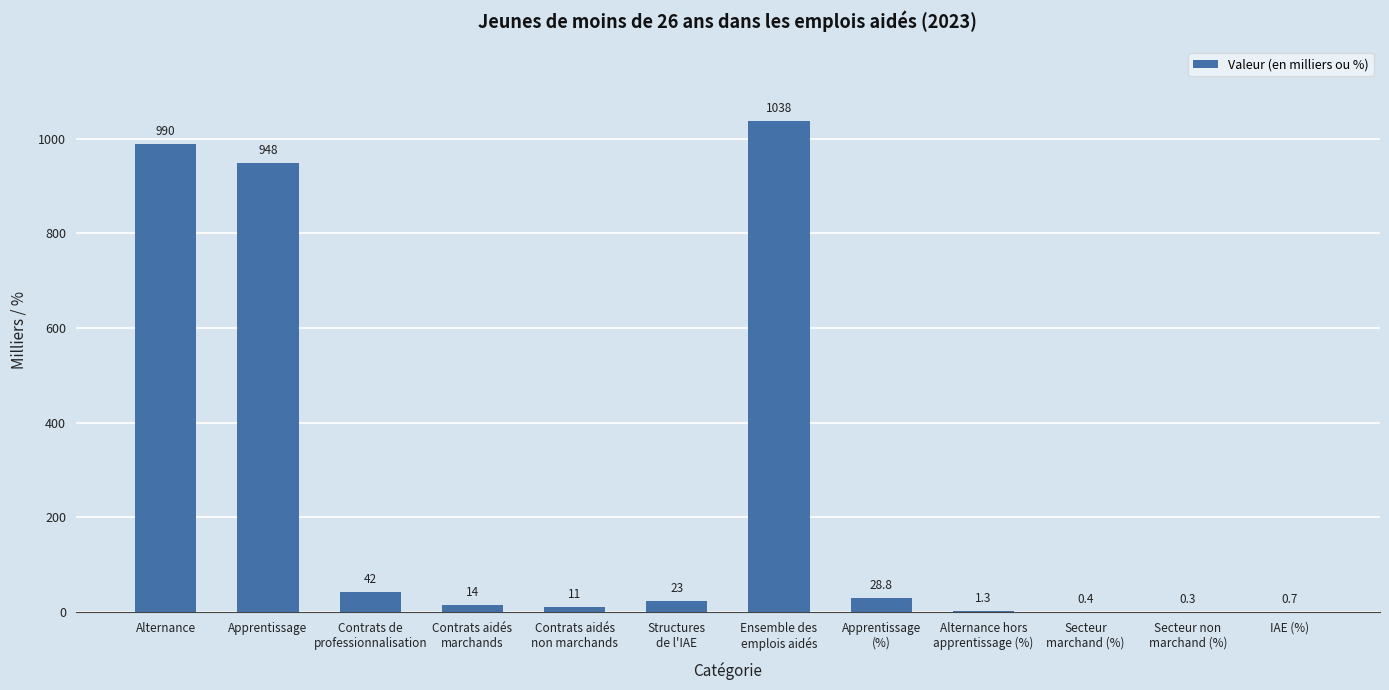

What is the change in value from Secteur non
marchand (%) to IAE (%)?

+0.4